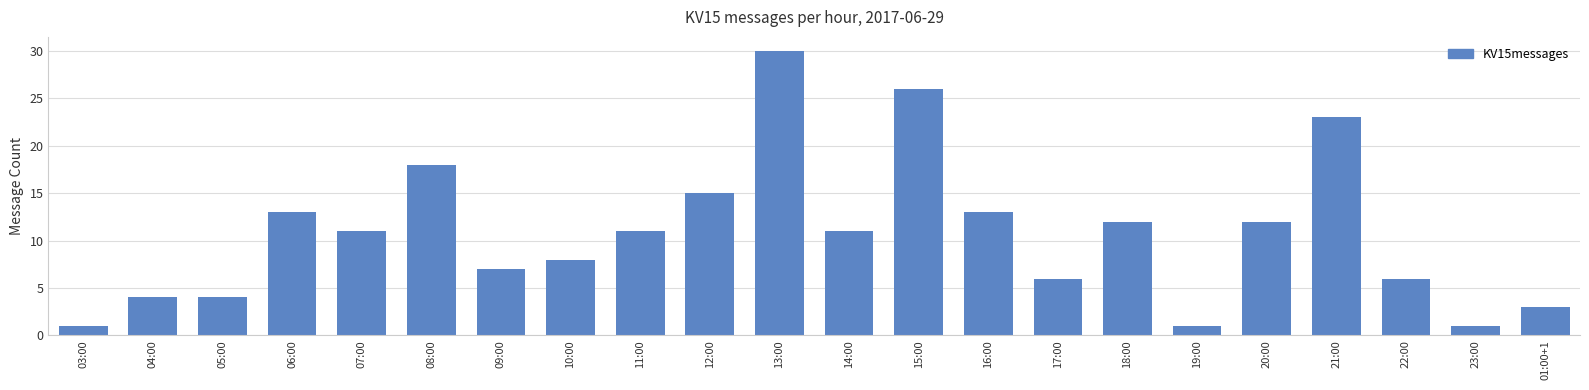

Which label corresponds to the largest value in the chart?

13:00